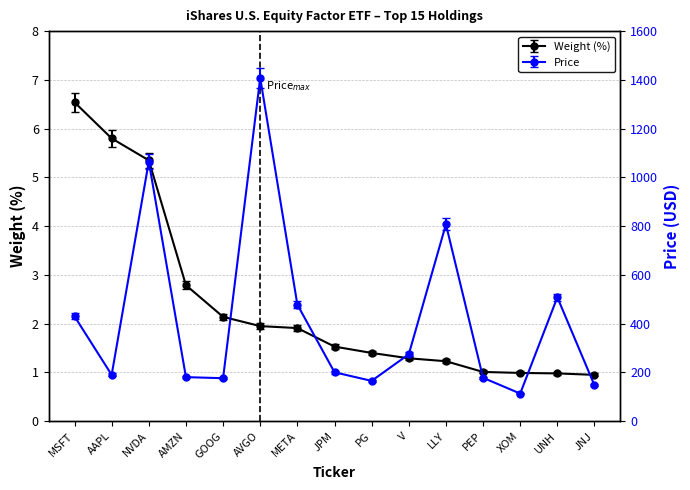

Where is Weight (%) nearest to the value 3?

AMZN